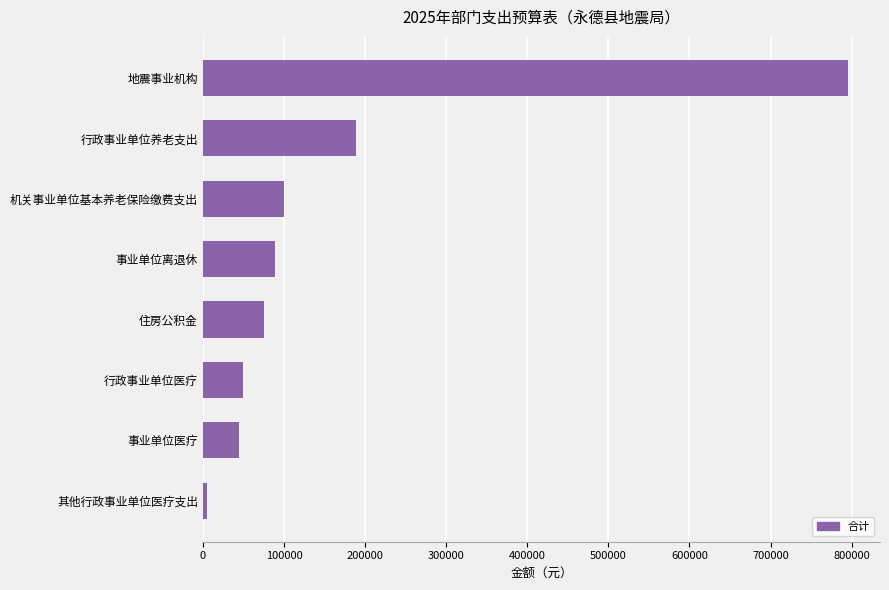

What is the difference between the maximum and minimum values?

790528.2